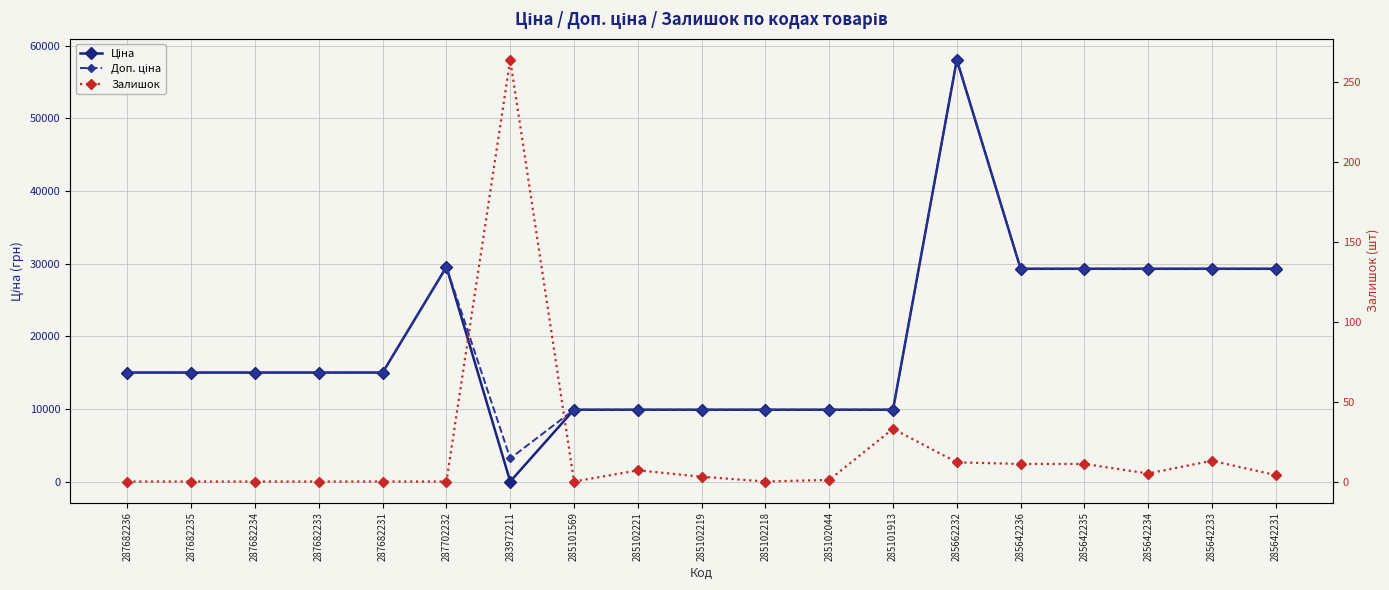

Reading left to right, transcribe all the data shown in this chart.

Ціна: 287682236=15019.2	287682235=15019.2	287682234=15019.2	287682233=15019.2	287682231=15019.2	287702232=29548.9	283972211=32.0	285101569=9908.5	285102221=9908.5	285102219=9908.5	285102218=9908.5	285102044=9908.5	285101913=9908.5	285662232=58037.0	285642236=29294.9	285642235=29294.9	285642234=29294.9	285642233=29294.9	285642231=29294.9
Доп. ціна: 287682236=15019.2	287682235=15019.2	287682234=15019.2	287682233=15019.2	287682231=15019.2	287702232=29548.9	283972211=3205.0	285101569=9908.5	285102221=9908.5	285102219=9908.5	285102218=9908.5	285102044=9908.5	285101913=9908.5	285662232=58037.0	285642236=29294.9	285642235=29294.9	285642234=29294.9	285642233=29294.9	285642231=29294.9
Залишок: 287682236=0.0	287682235=0.0	287682234=0.0	287682233=0.0	287682231=0.0	287702232=0.0	283972211=264.0	285101569=0.0	285102221=7.0	285102219=3.0	285102218=0.0	285102044=1.0	285101913=33.0	285662232=12.0	285642236=11.0	285642235=11.0	285642234=5.0	285642233=13.0	285642231=4.0